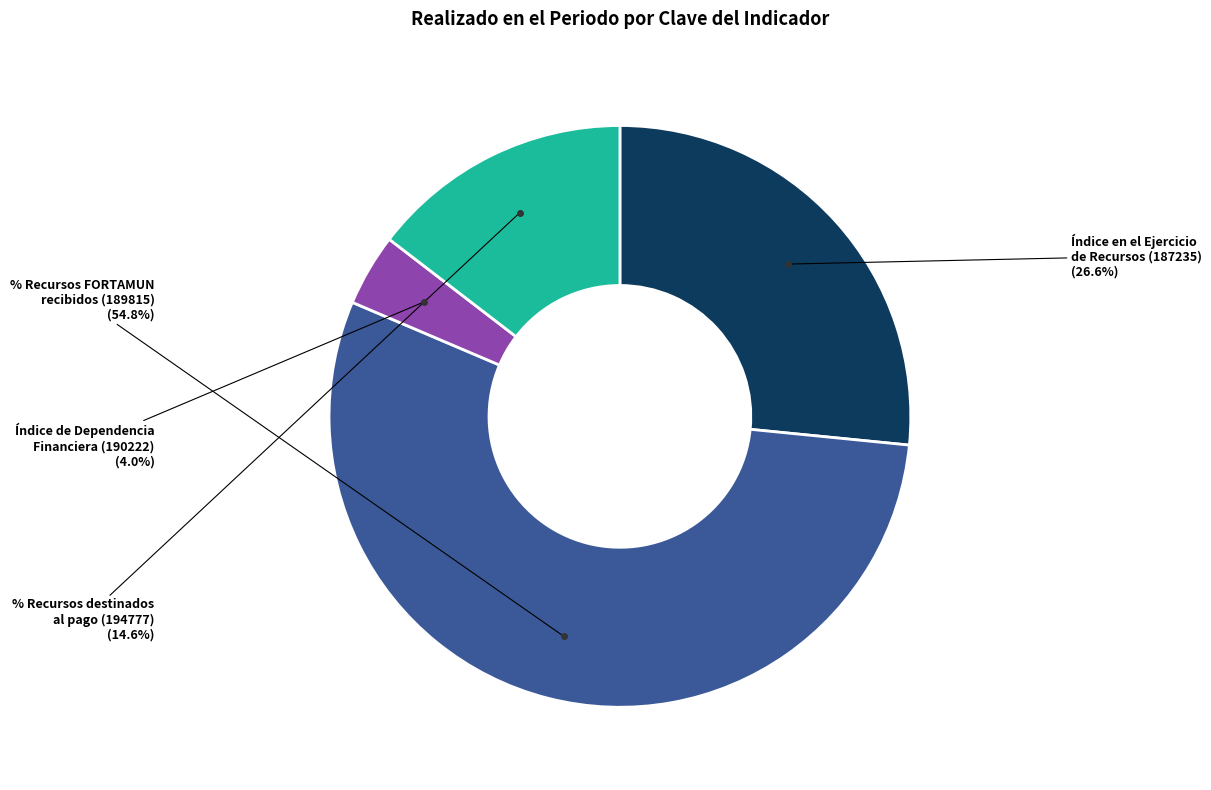

Is there any slice that represents more than half of the pie?

Yes